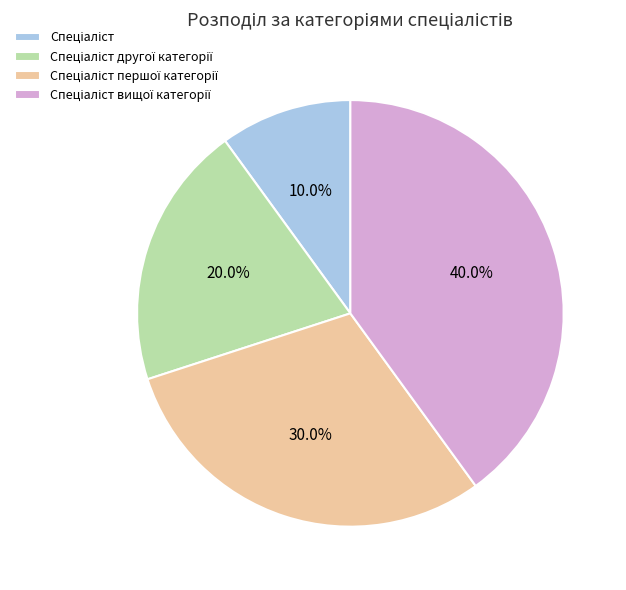

Is there any slice that represents more than half of the pie?

No